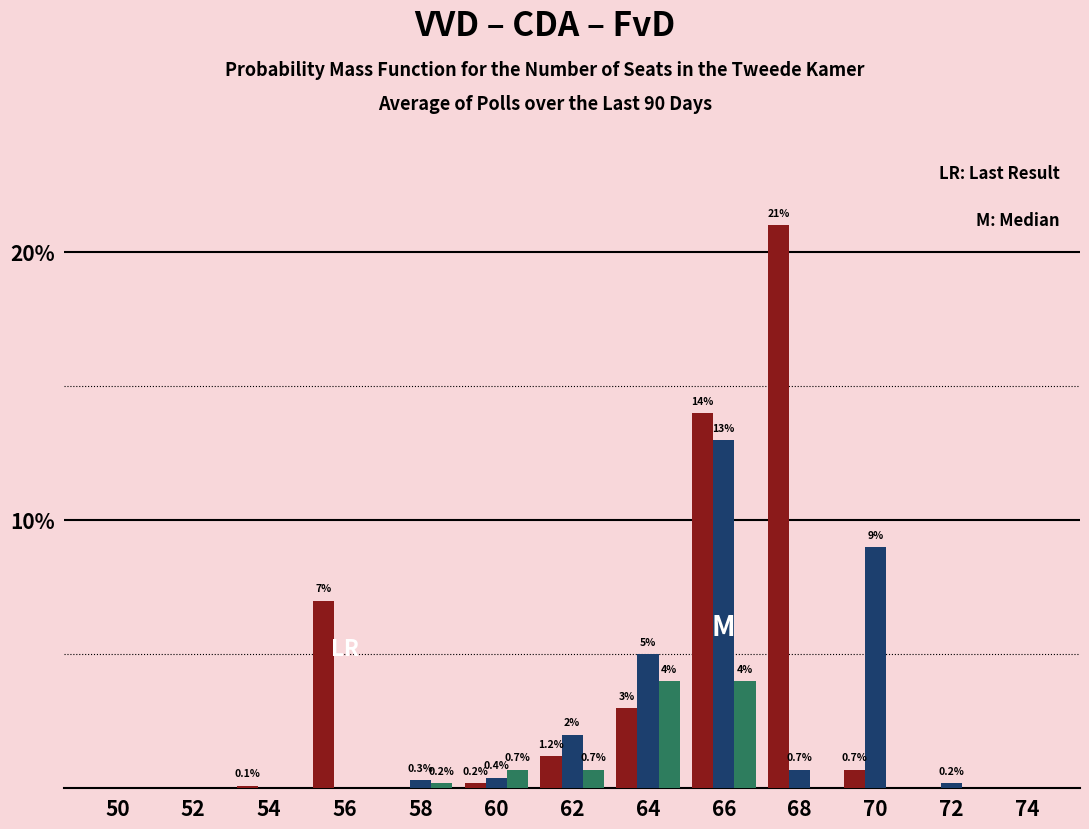

Reading left to right, transcribe all the data shown in this chart.

VVD: 50=0.0	52=0.0	54=0.1	56=7.0	58=0.0	60=0.2	62=1.2	64=3.0	66=14.0	68=21.0	70=0.7	72=0.0	74=0.0
CDA: 50=0.0	52=0.0	54=0.0	56=0.0	58=0.3	60=0.4	62=2.0	64=5.0	66=13.0	68=0.7	70=9.0	72=0.2	74=0.0
FvD: 50=0.0	52=0.0	54=0.0	56=0.0	58=0.2	60=0.7	62=0.7	64=4.0	66=4.0	68=0.0	70=0.0	72=0.0	74=0.0